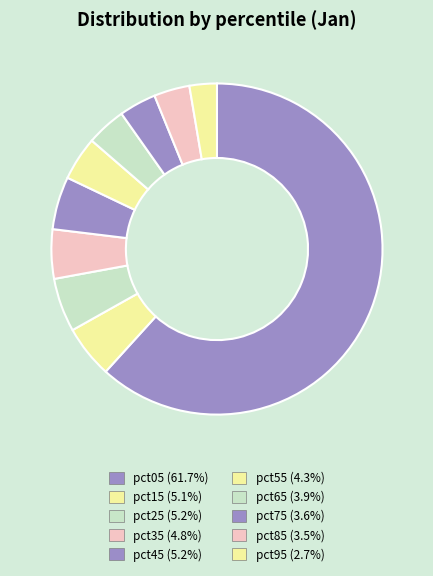

What percentage do pct55 and pct45 together represent?

9.4%